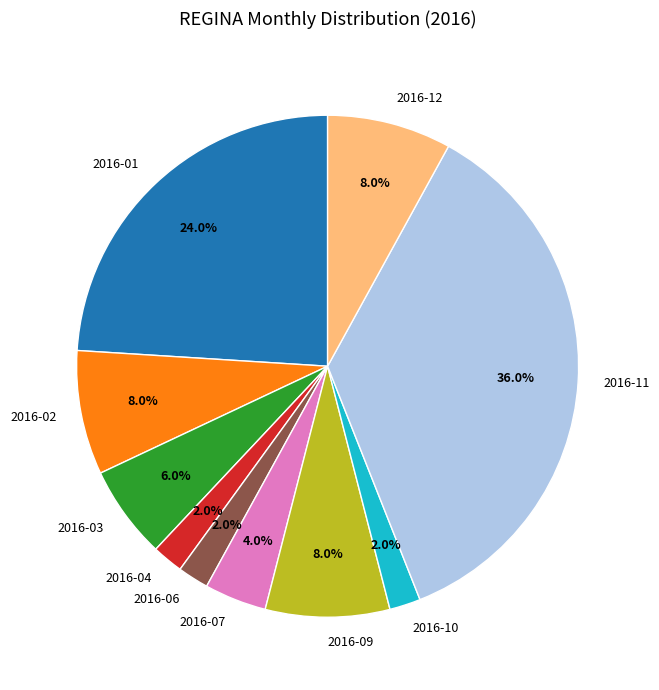

What percentage is the 2016-04 slice, to the nearest percent?

2%